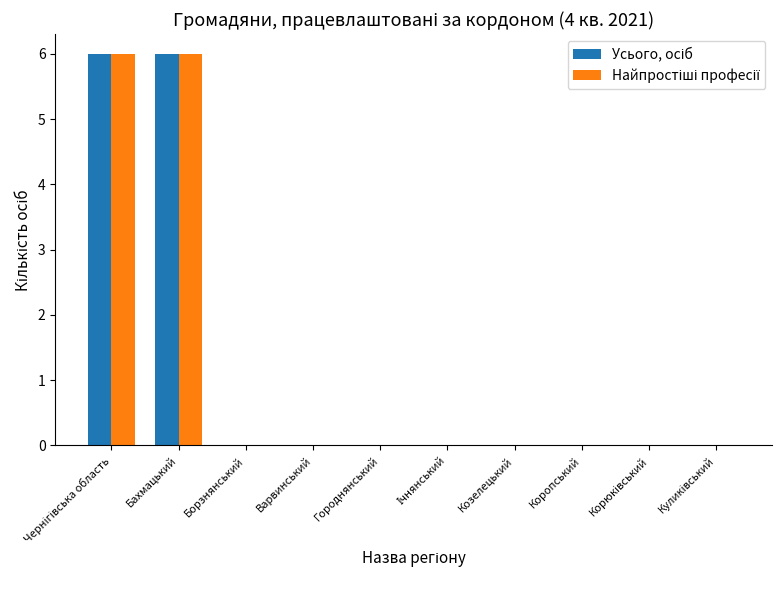

What is the maximum value shown in the chart?

6